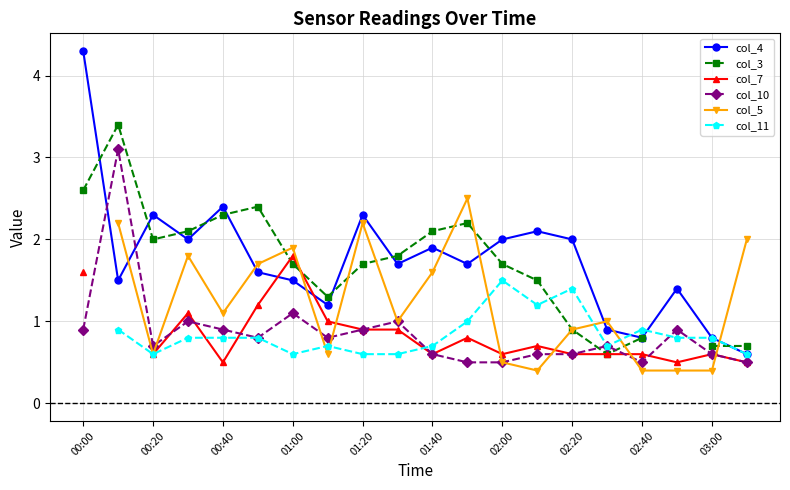

Does the chart display data point markers on the line(s)?

Yes